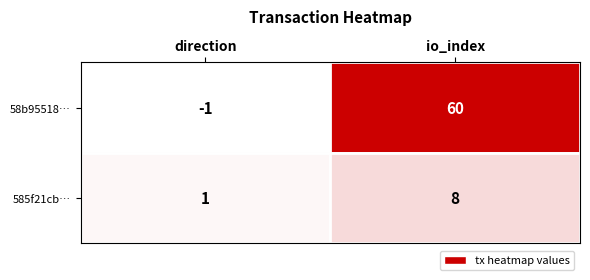

What is the difference between the maximum and minimum values in the 585f21cb… series?

7